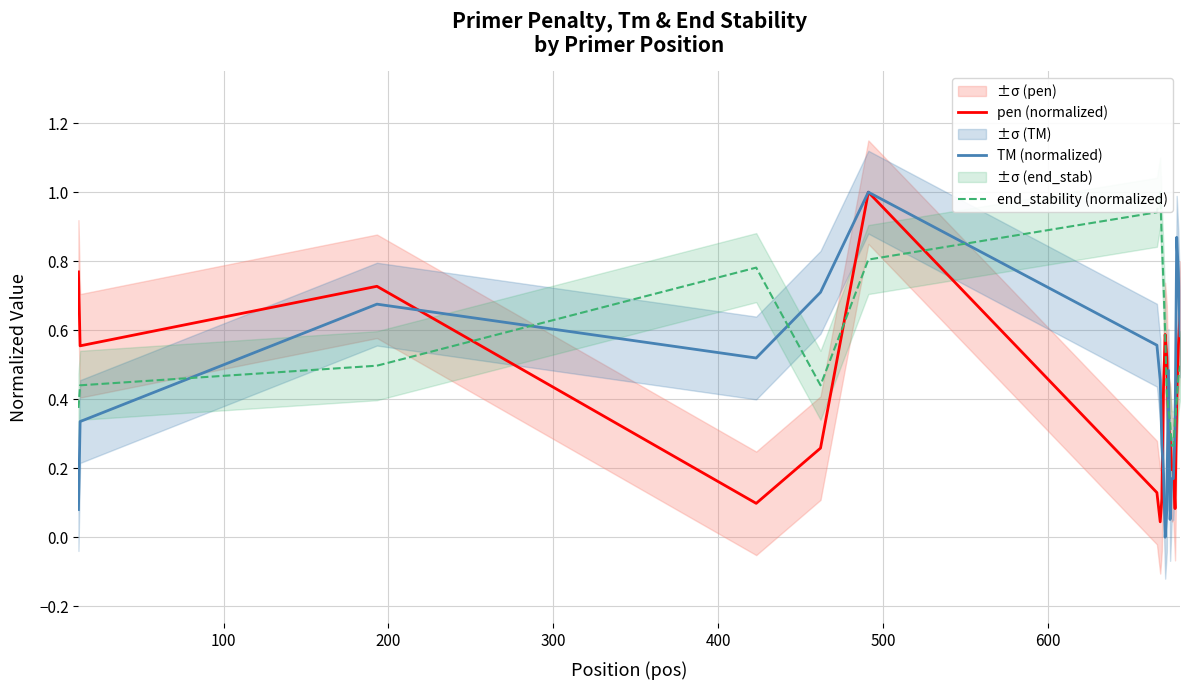

What is the average value of the TM (normalized) series?

0.4